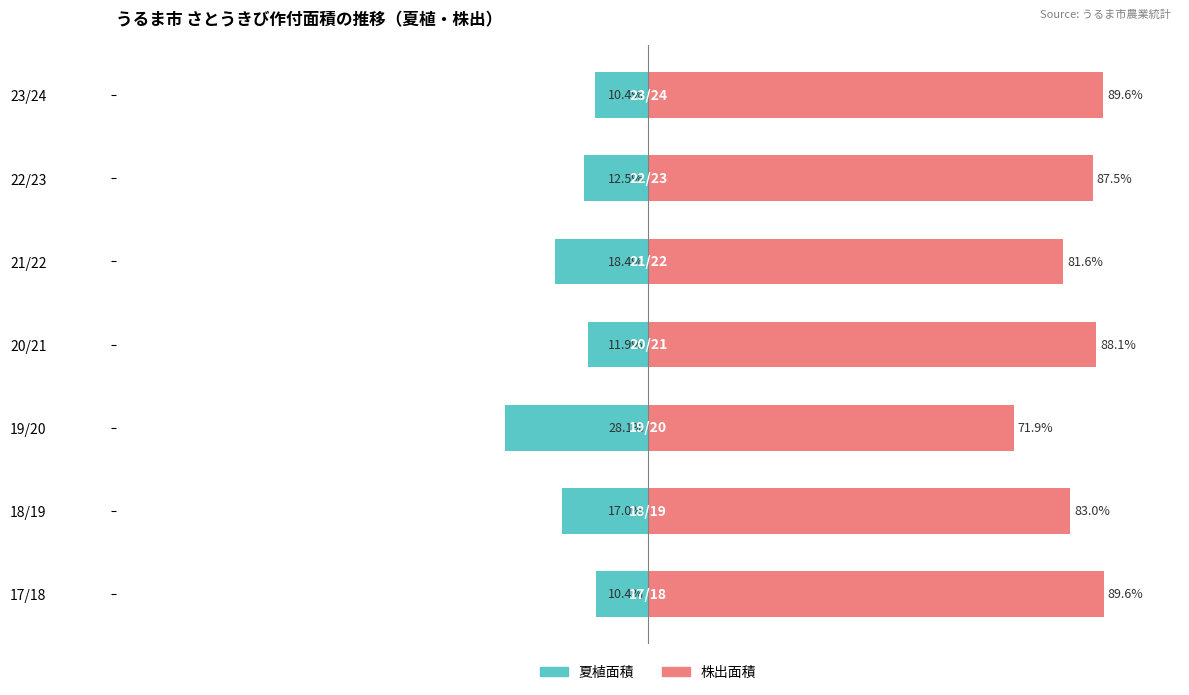

Between 17/18 and 22/23, which series saw the biggest shift?

夏植面積